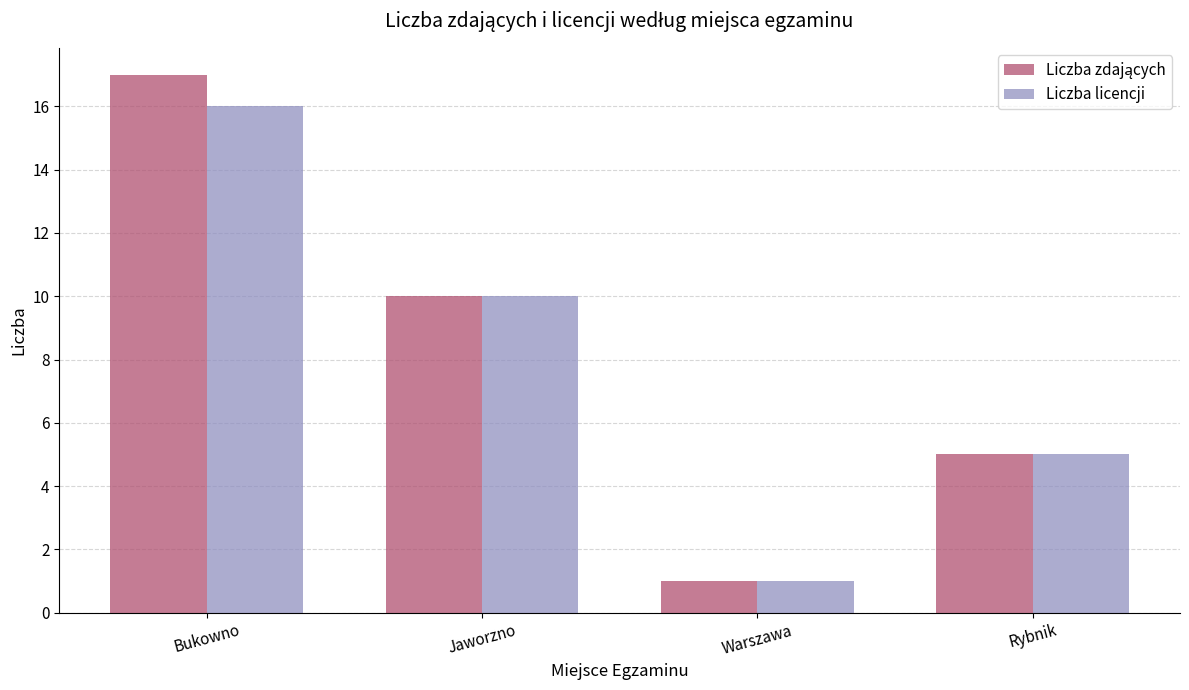

At which label does Liczba licencji reach its peak?

Bukowno